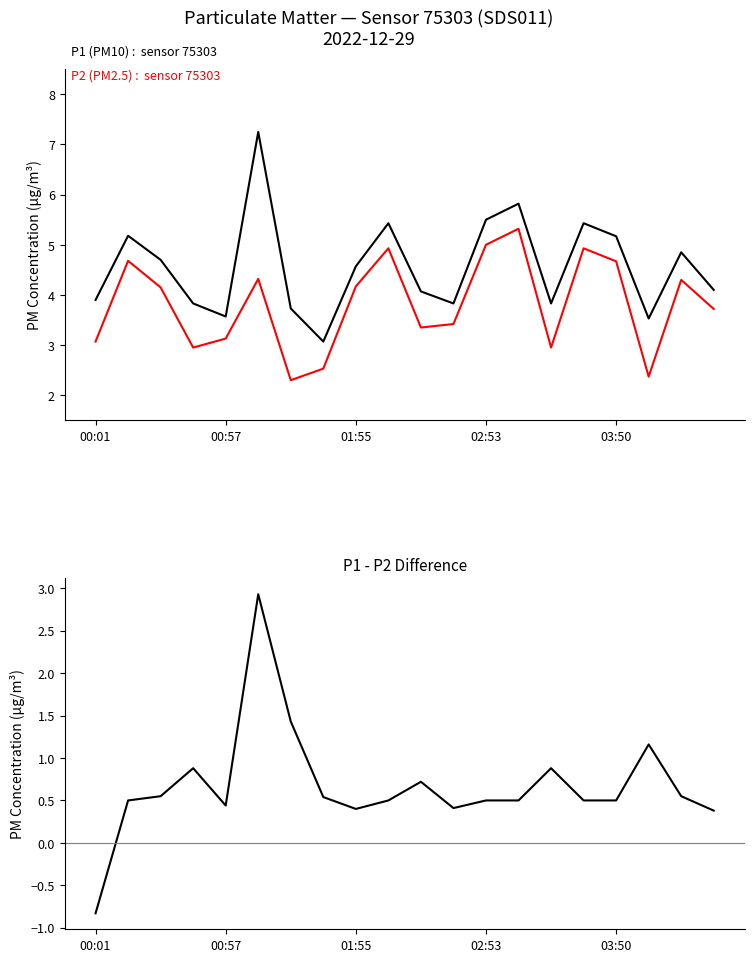

Is it true that P1 (PM10) equals 5.8 at 6?

False